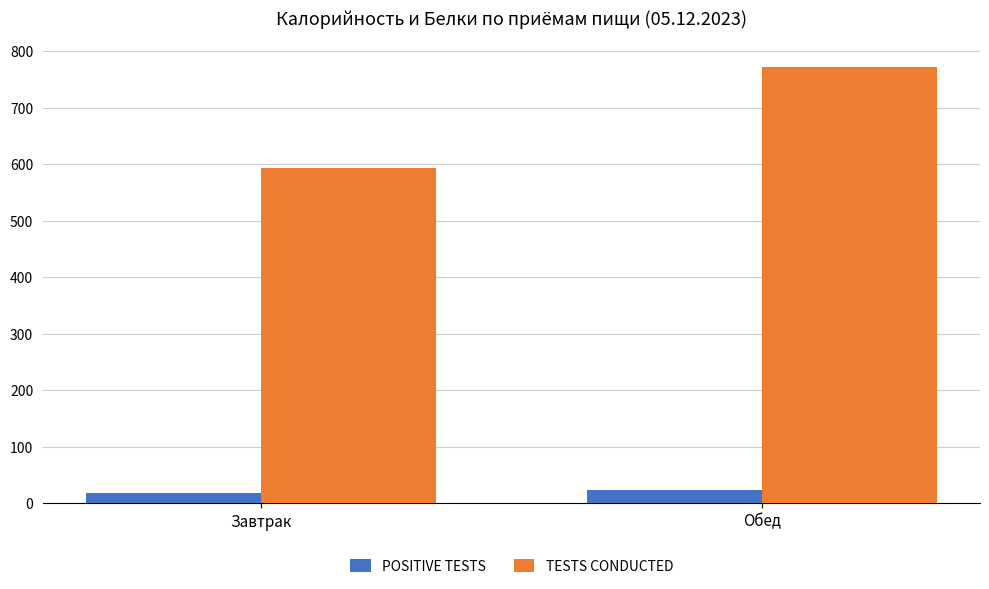

What position from the right is Завтрак?

2